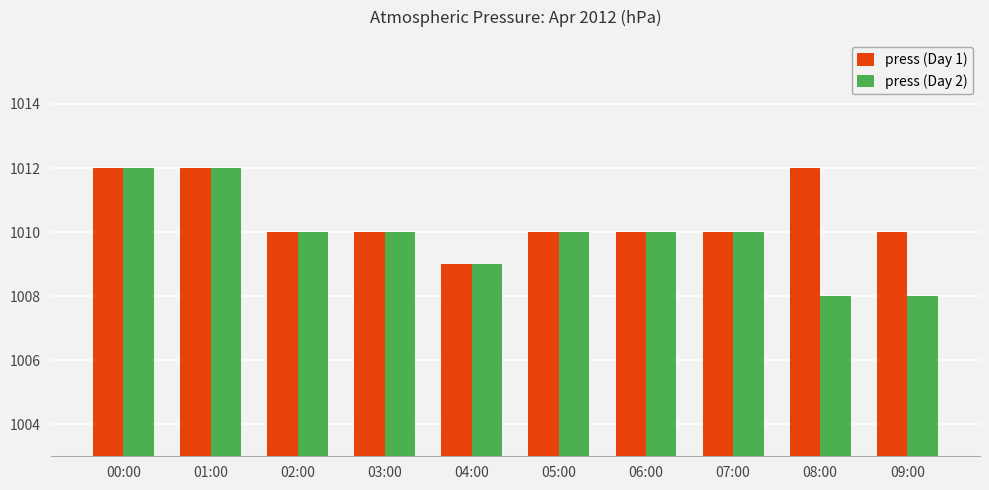

What is the value of the press (Day 2) bar at the 7th from the left?

1010